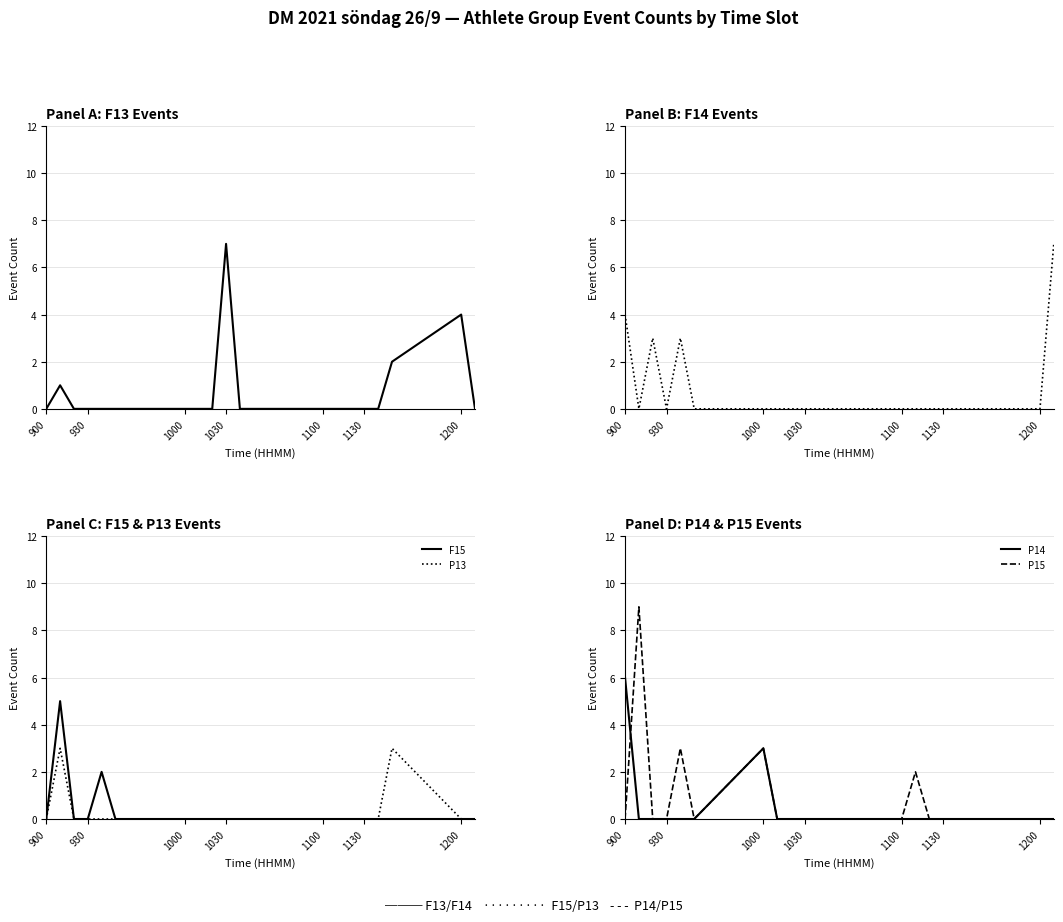

How many categories are shown in the chart?

20